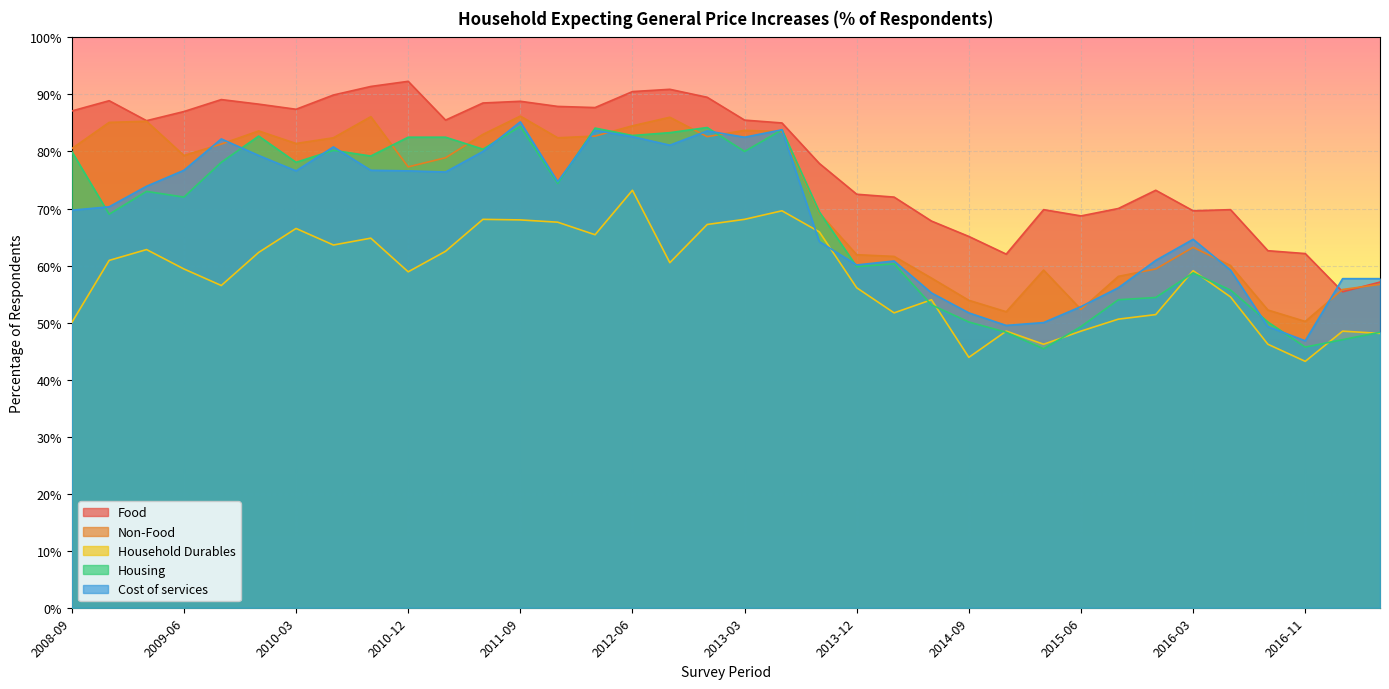

Where is the first local maximum for Cost of services?

2009-09